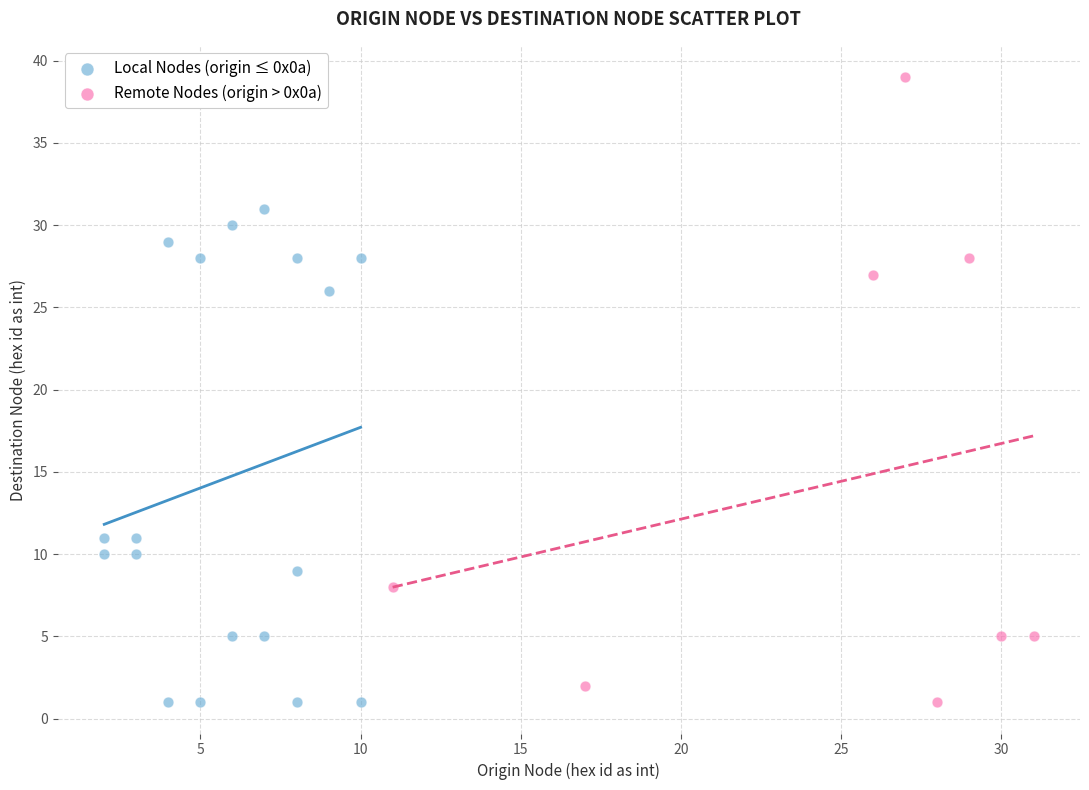

Which series reaches the maximum Y coordinate?

Remote Nodes (origin > 0x0a)